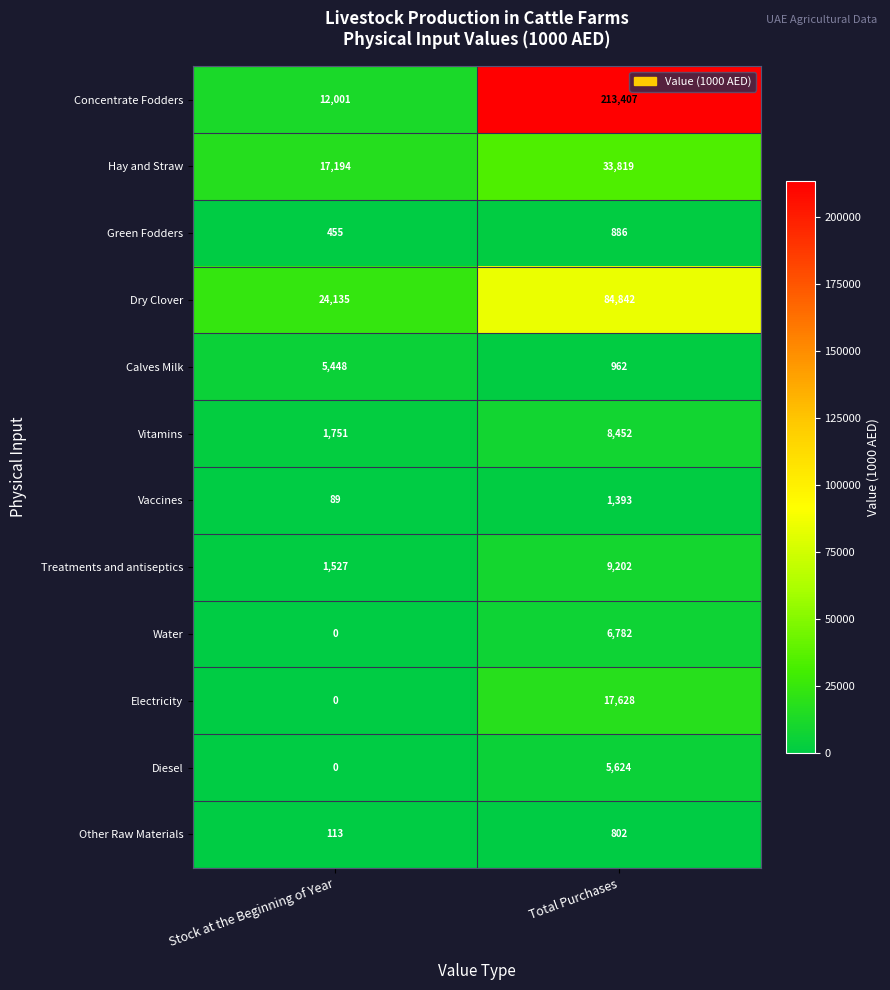

Which series has the largest total across all categories?

Concentrate Fodders